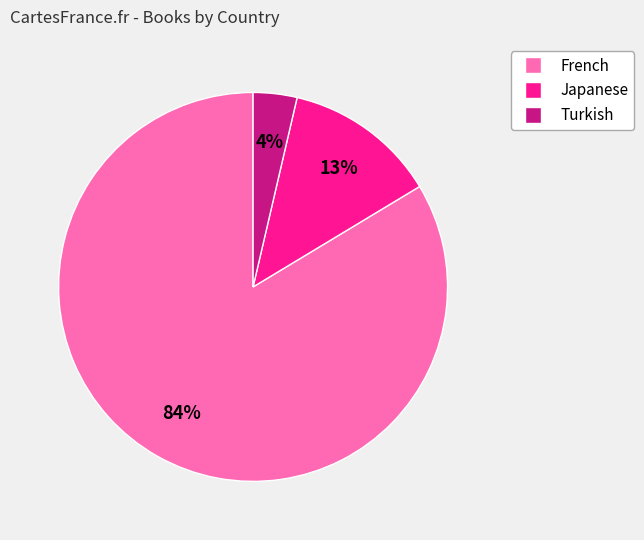

To the nearest percent, what is the combined percentage of Japanese and French?

96%